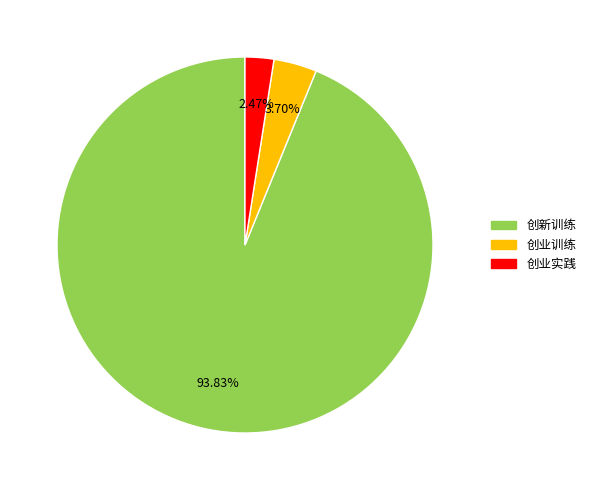

What is the smallest slice in the pie chart?

创业实践